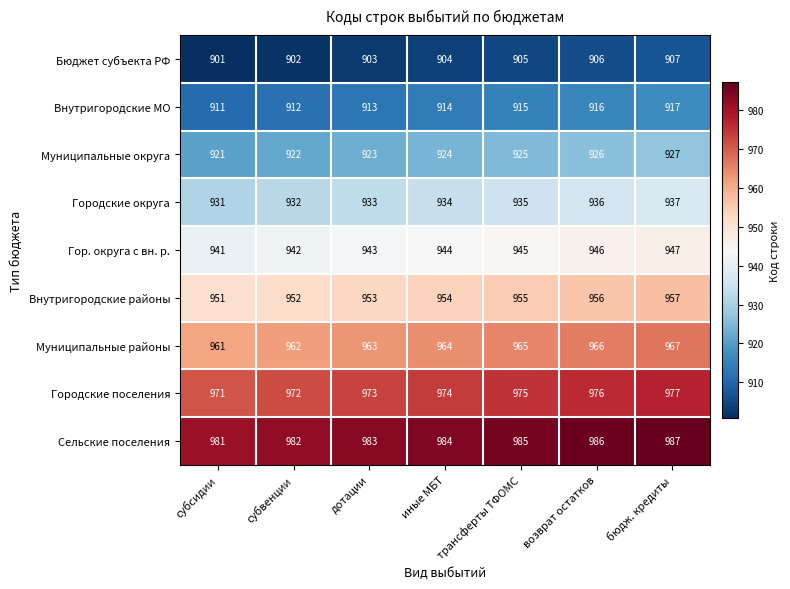

What is the difference between the second highest and minimum values in the Внутригородские МО series?

5